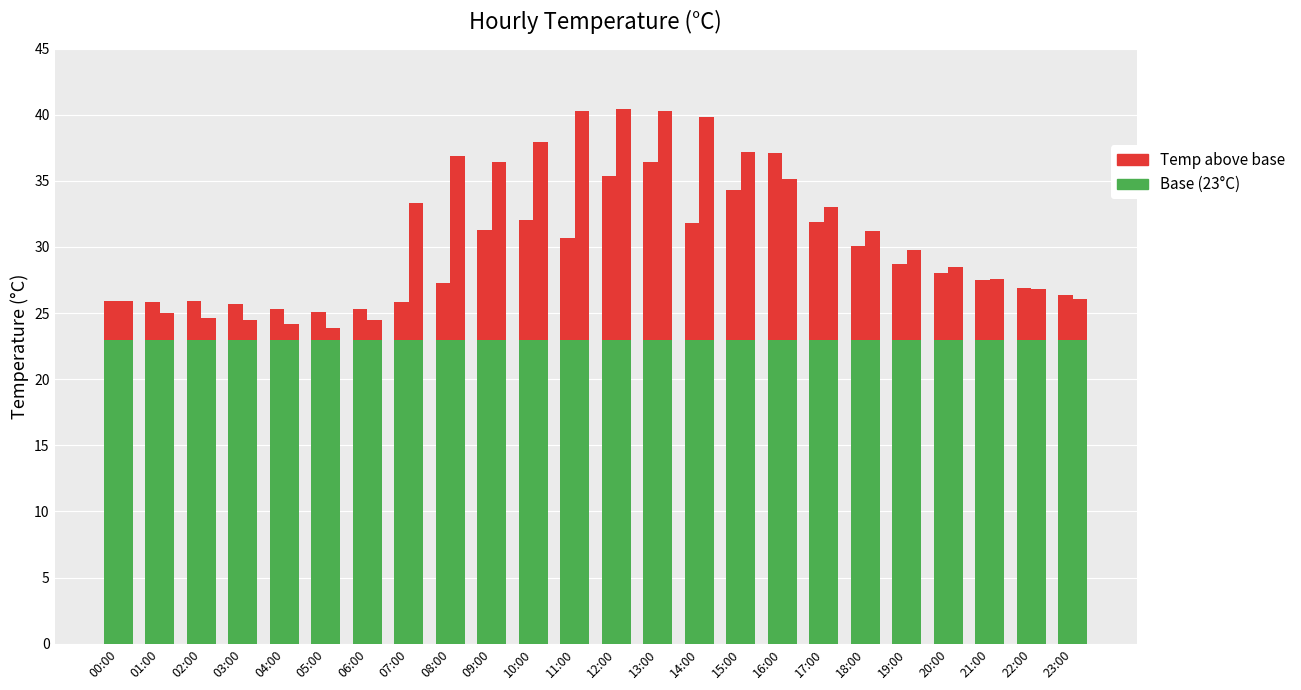

What is the difference between the May-02 Temp values at 02:00 and 10:00?

13.3